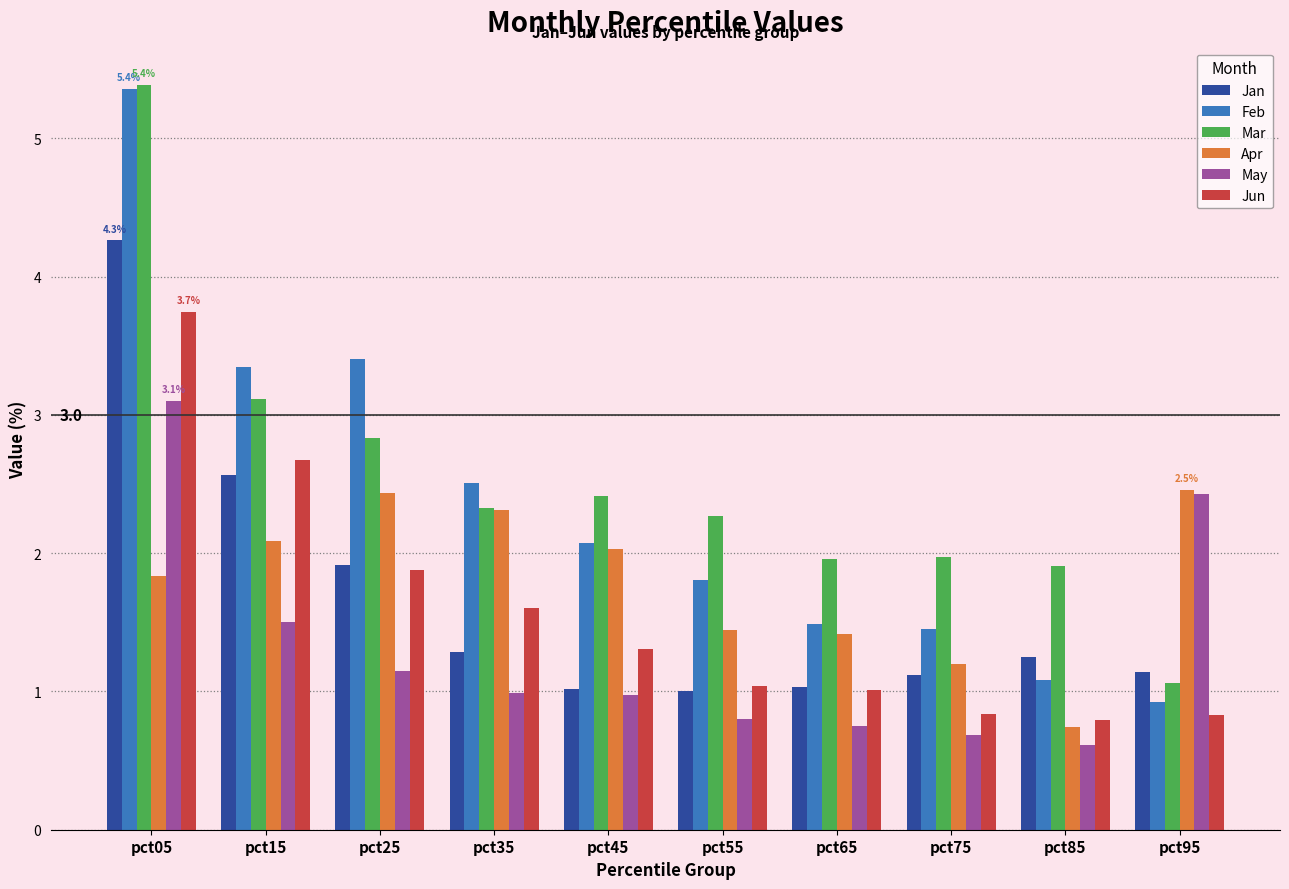

What is the spread (max minus min) of values at pct45?

1.4